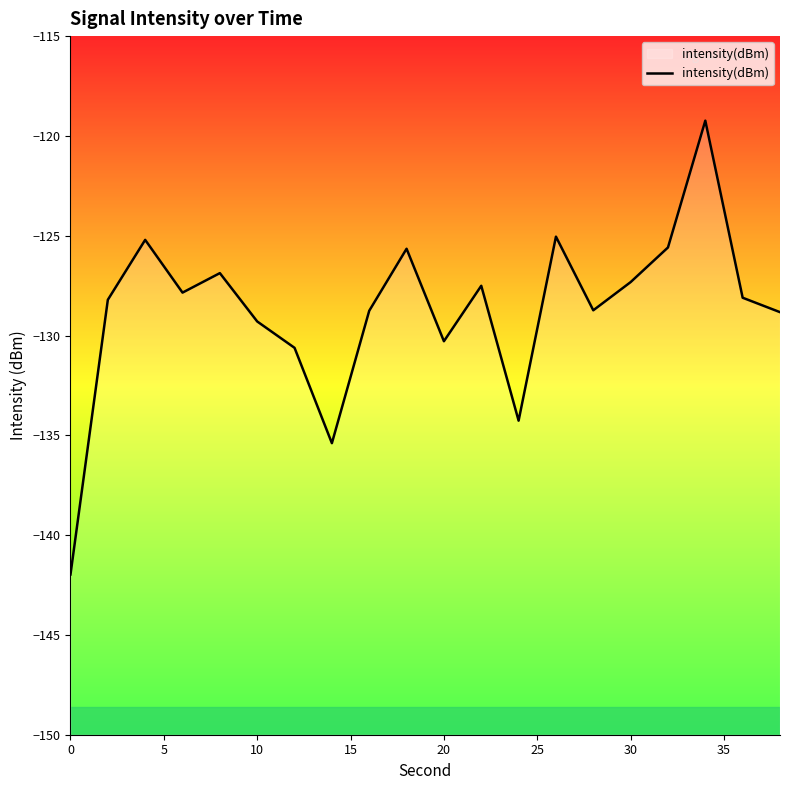

The value at 10 is -70.4. True or false?

False